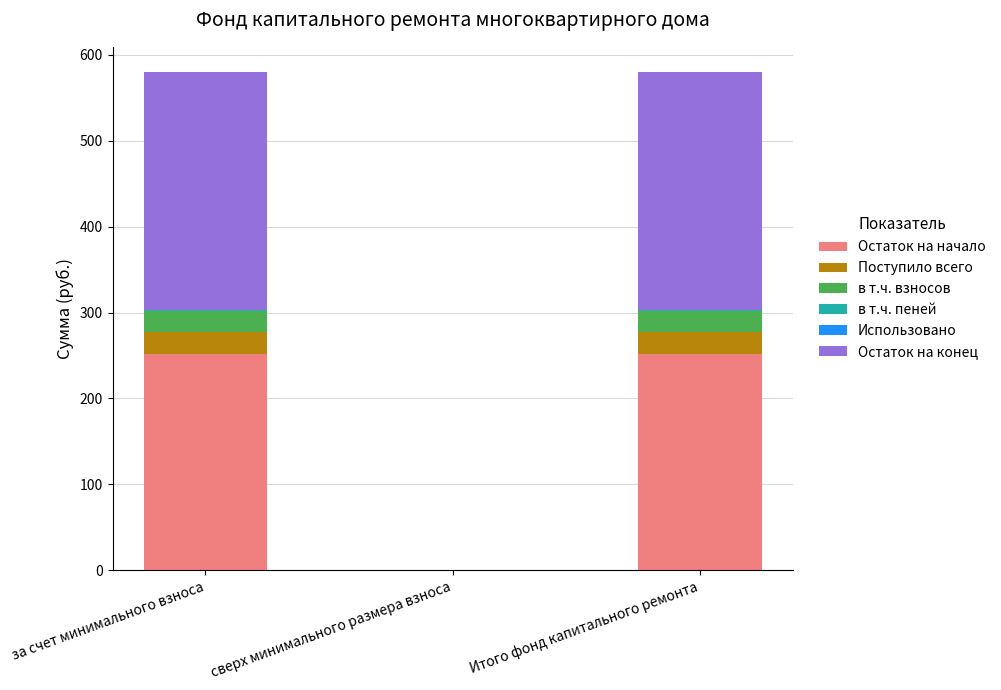

What is the sum of all Остаток на начало values?

503.2